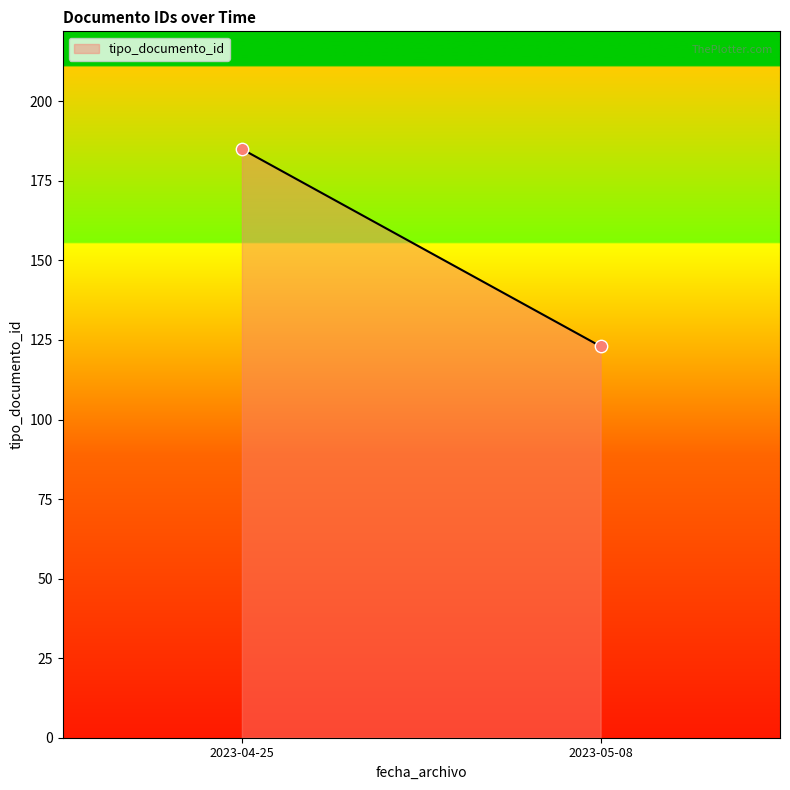

What is the average Y value?

154